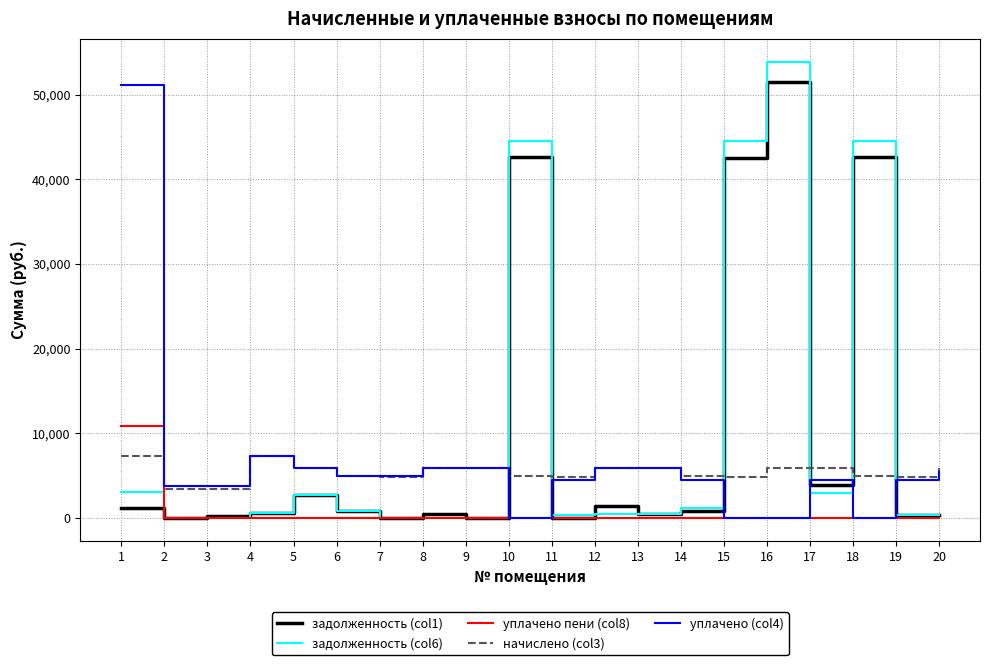

True or false: уплачено пени (col8) and начислено (col3) cross at least once.

True